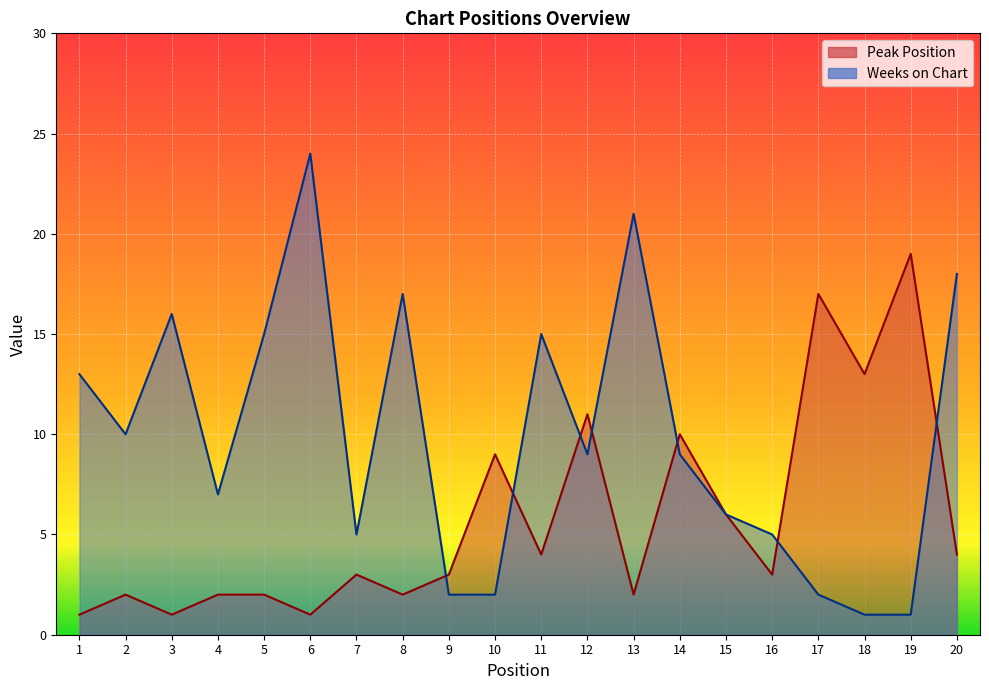

At 17, list the series in order from largest to smallest.

Peak Position, Weeks on Chart